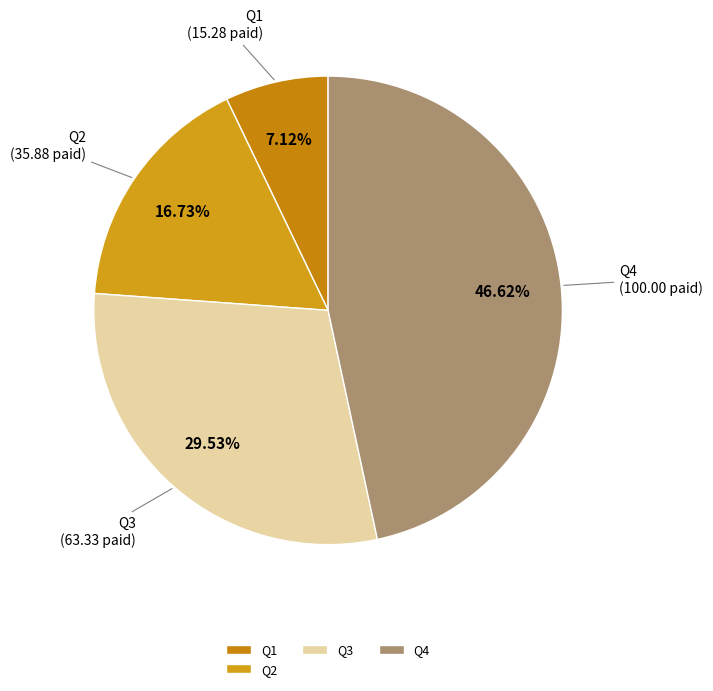

What portion of the pie excludes Q4?

53.4%